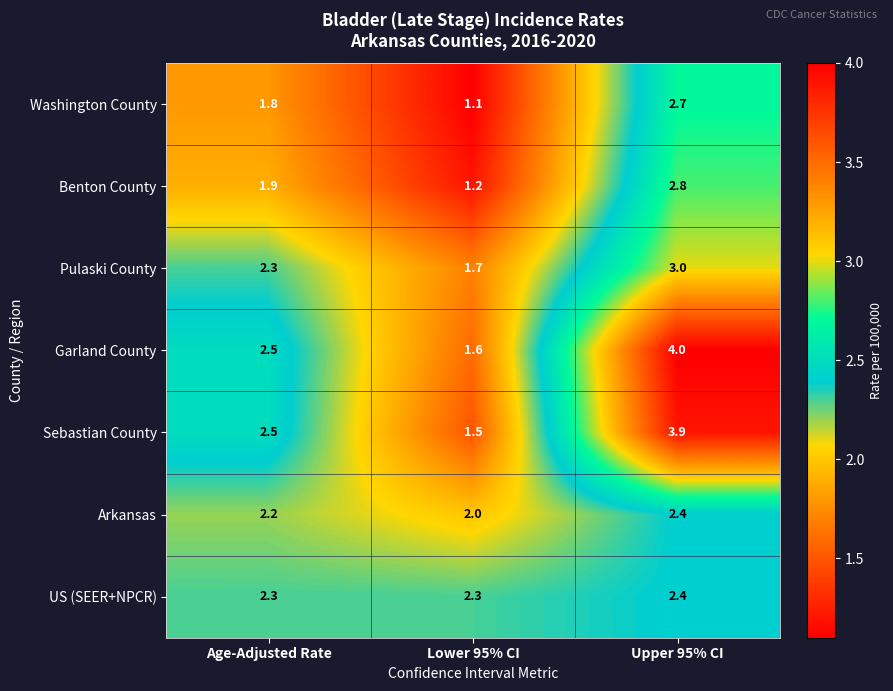

How many Garland County values are between 1 and 4?

3